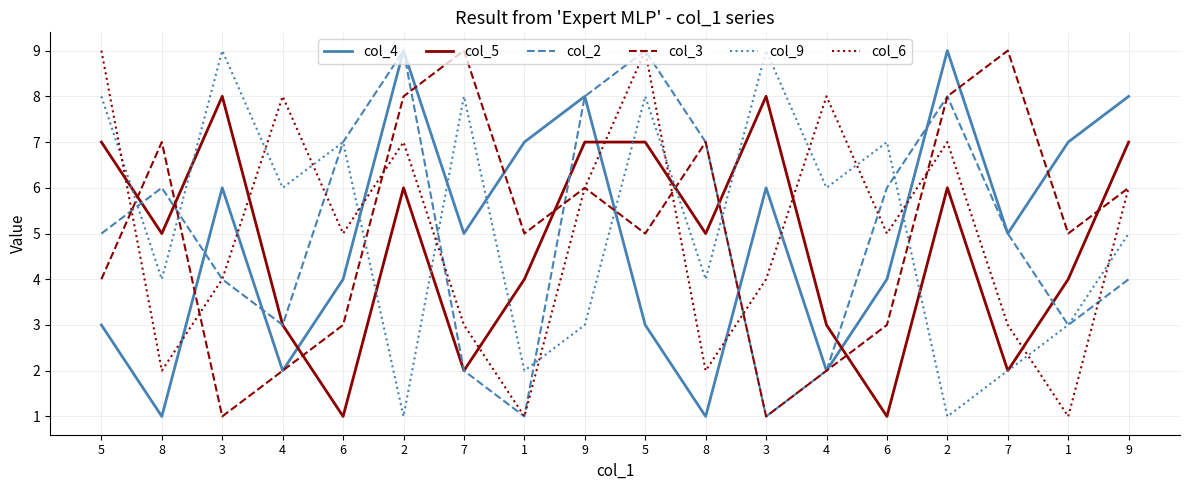

What is the difference between the maximum and minimum values in the col_9 series?

8